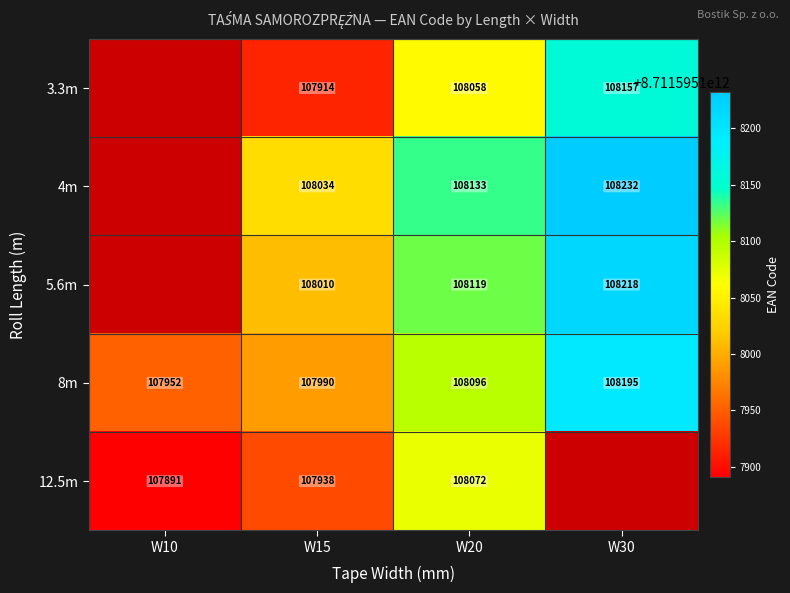

The value of 8m at W10 is 107952. True or false?

True